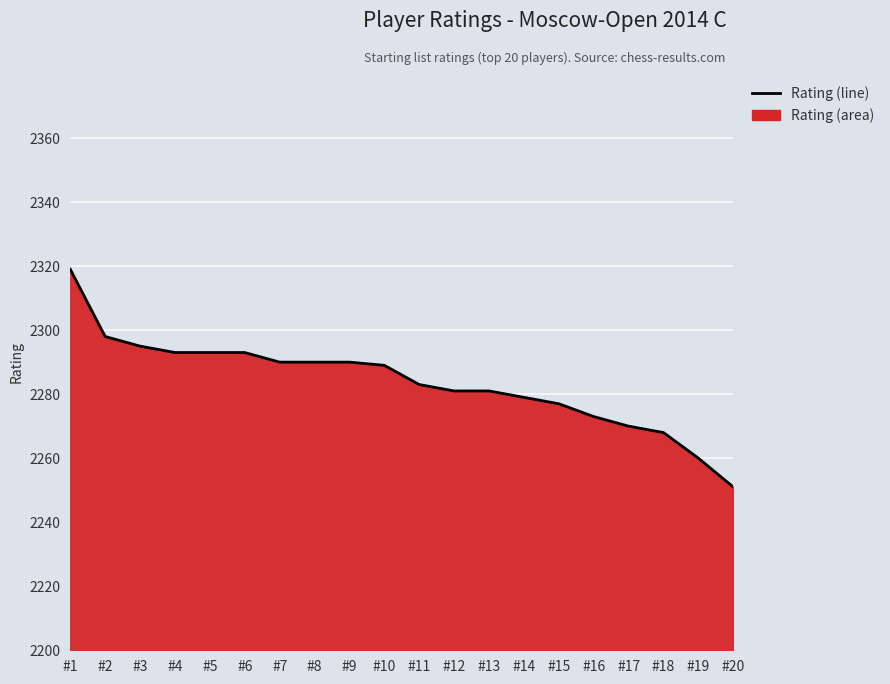

What is the value of the 12th point from the left?

2281